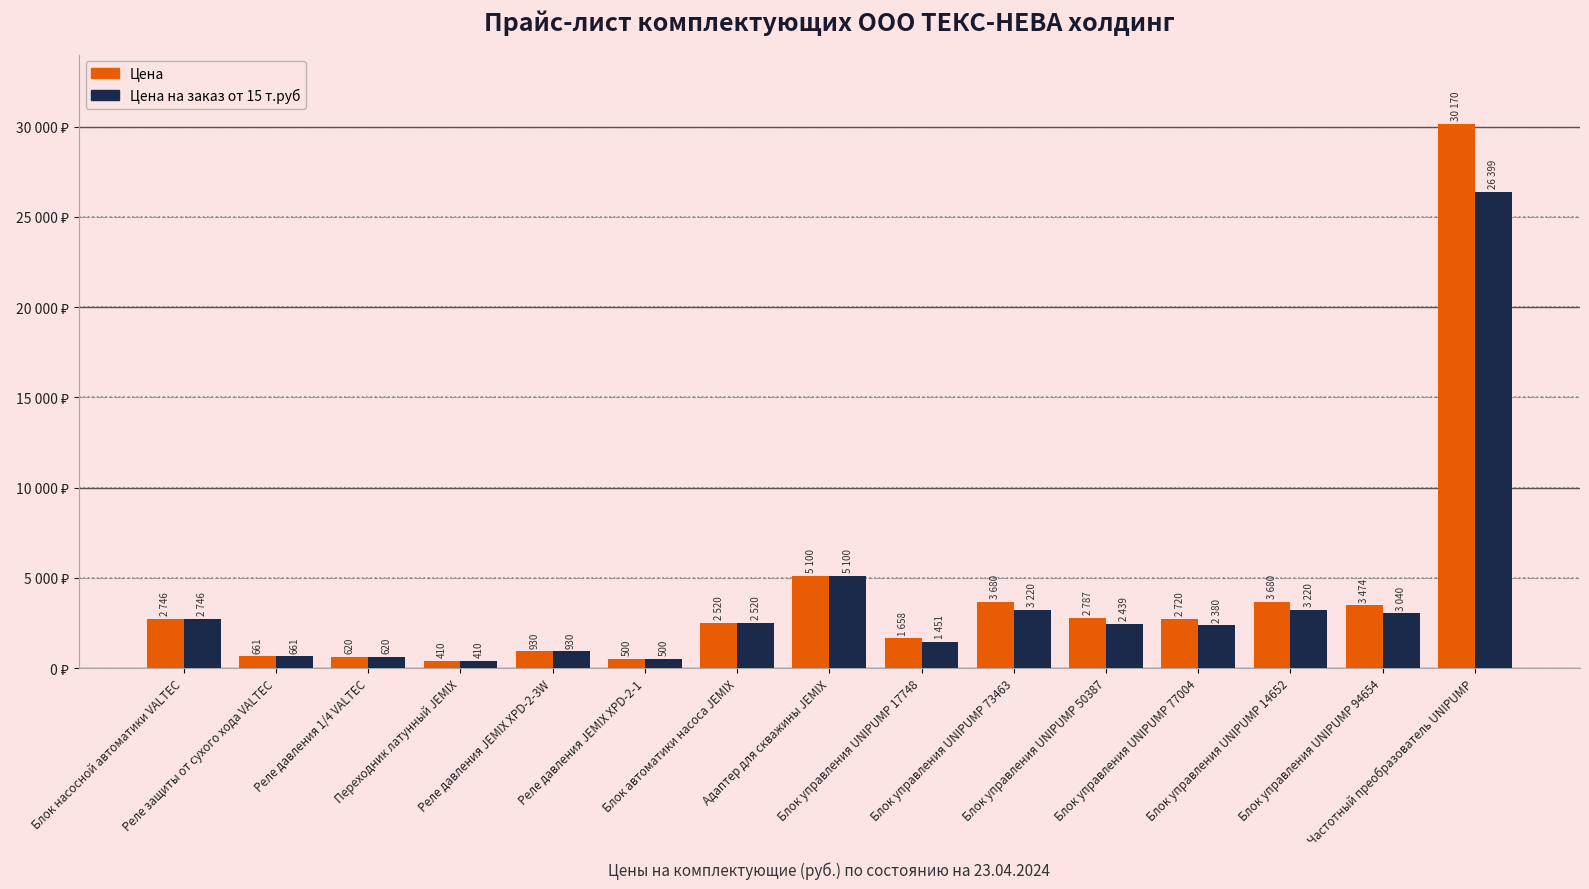

At which label is Цена на заказ от 15 т.руб closest to 13404?

Адаптер для скважины JEMIX